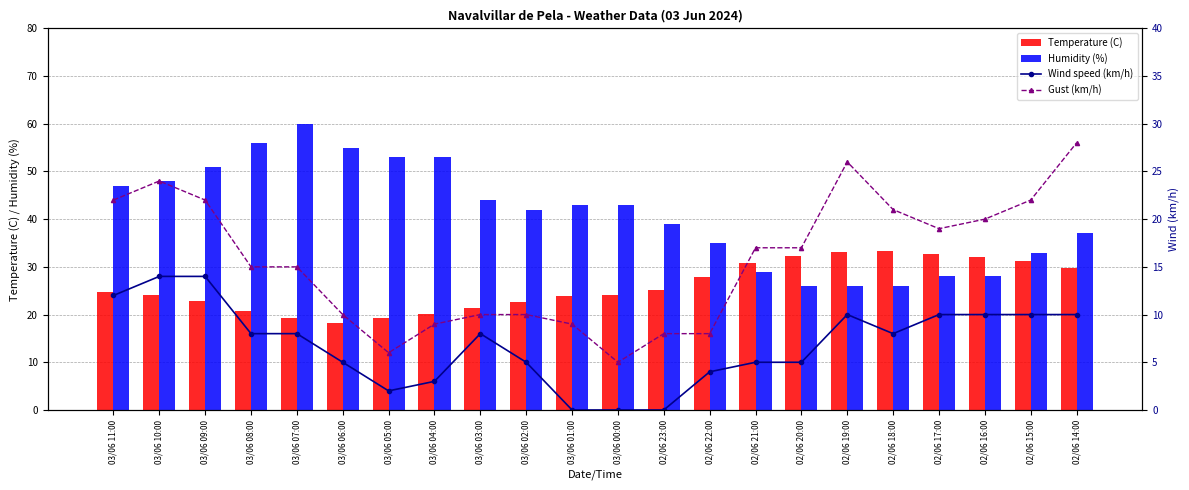

Which series changed the most between 03/06 08:00 and 03/06 04:00?

Gust (km/h)